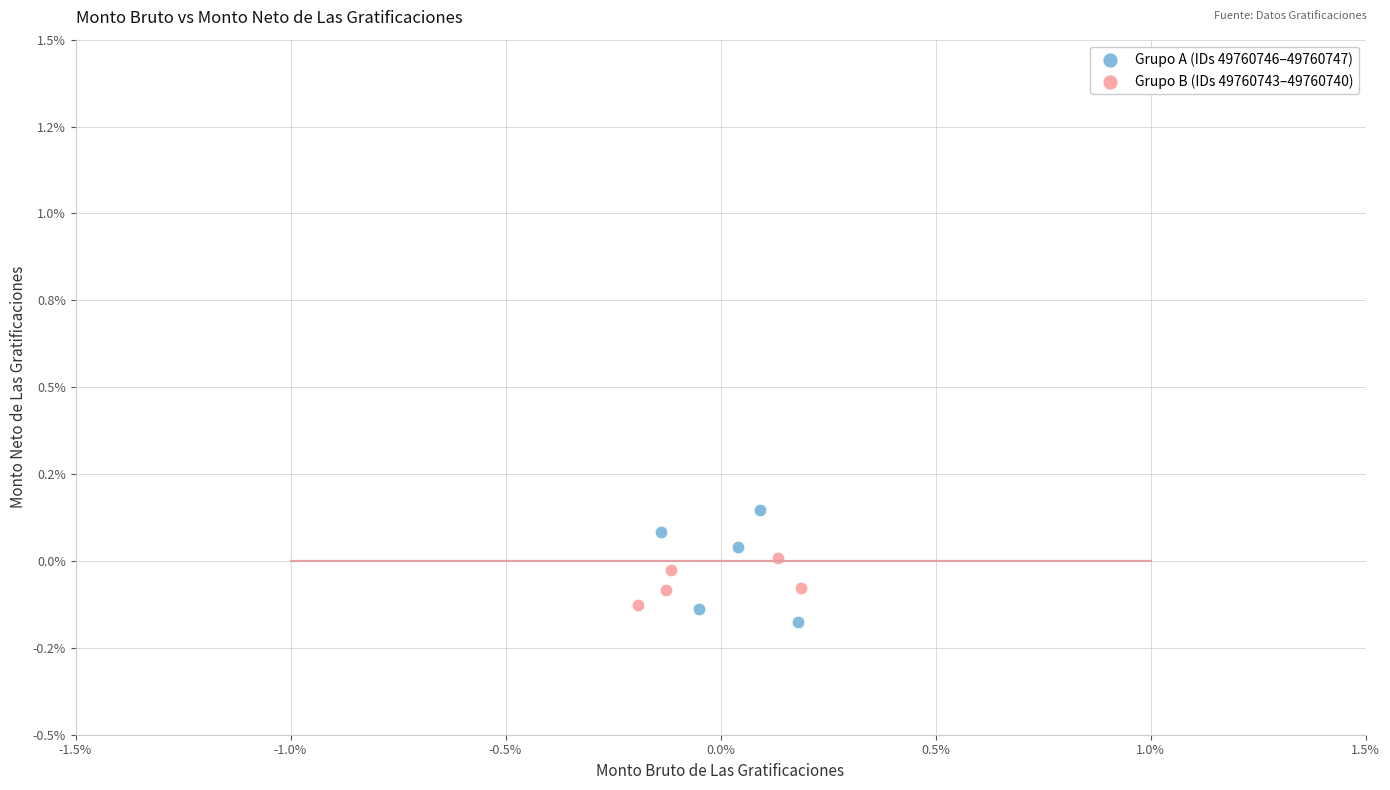

Which series has the largest Y range (max minus min)?

Grupo A (IDs 49760746–49760747)